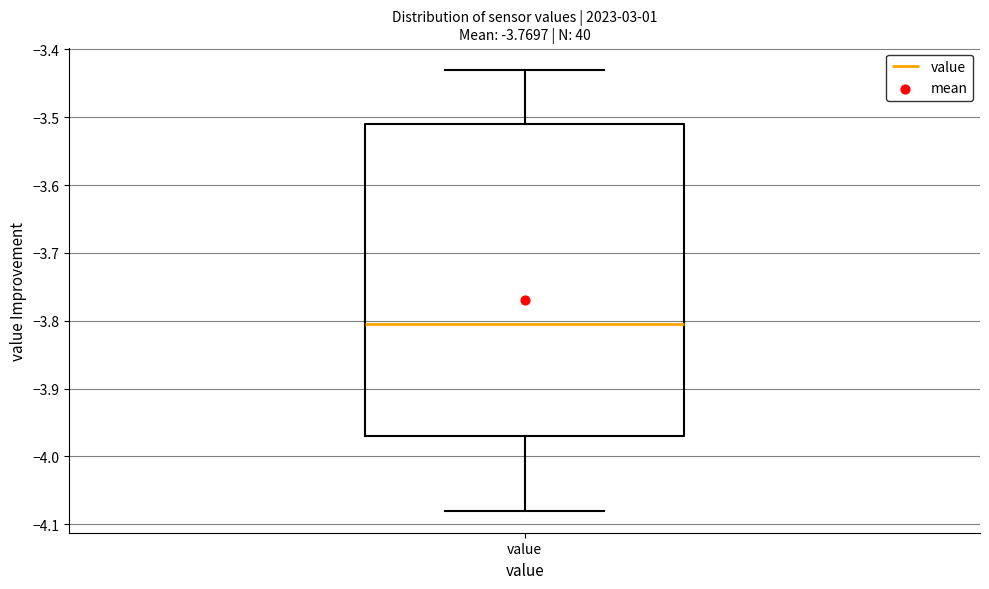

Where is the upper edge of the box for value on the y-axis? The values are not printed on the chart, so give them approximately, as read against the axis.

-3.51